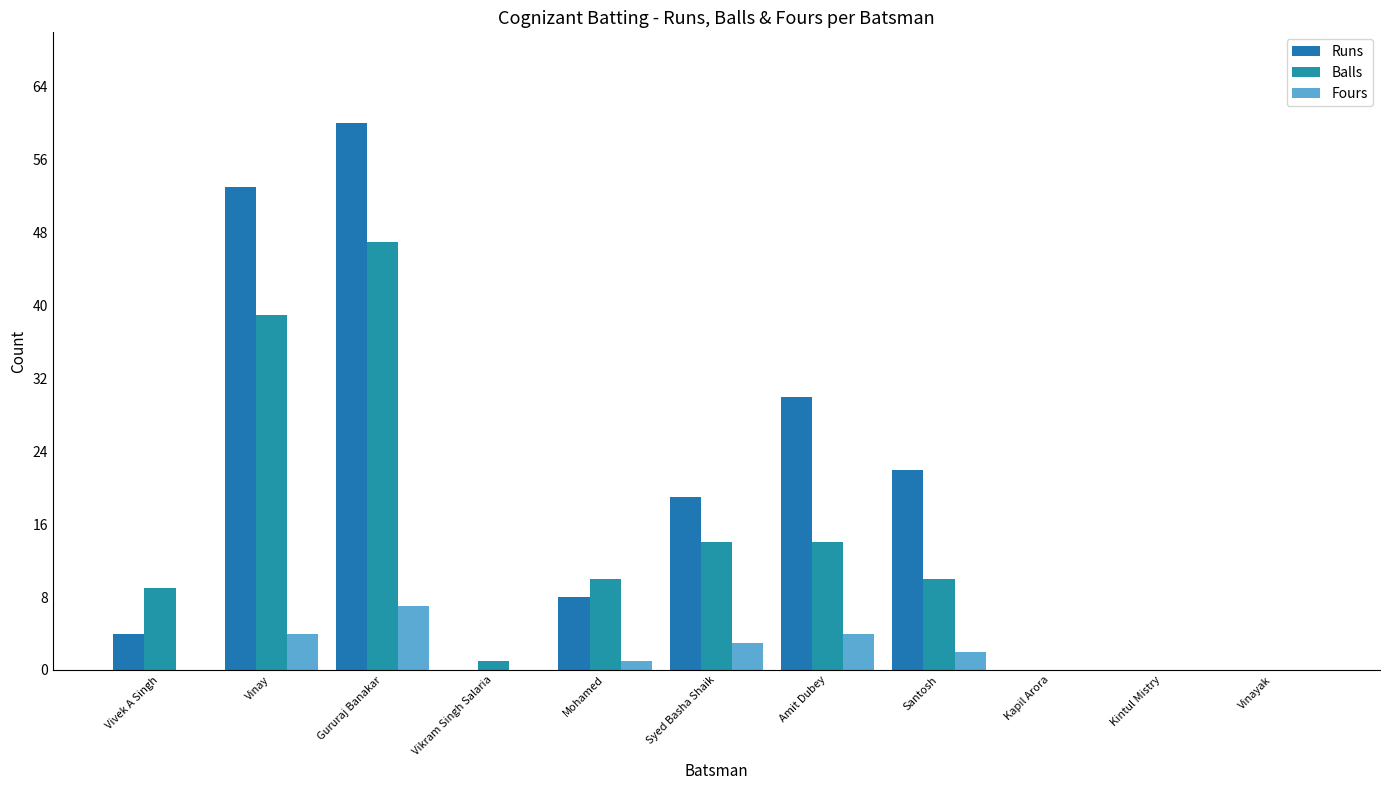

Reading right to left, list all the values displayed in this chart.

Runs: Vinayak=0	Kintul Mistry=0	Kapil Arora=0	Santosh=22	Amit Dubey=30	Syed Basha Shaik=19	Mohamed=8	Vikram Singh Salaria=0	Gururaj Banakar=60	Vinay=53	Vivek A Singh=4
Balls: Vinayak=0	Kintul Mistry=0	Kapil Arora=0	Santosh=10	Amit Dubey=14	Syed Basha Shaik=14	Mohamed=10	Vikram Singh Salaria=1	Gururaj Banakar=47	Vinay=39	Vivek A Singh=9
Fours: Vinayak=0	Kintul Mistry=0	Kapil Arora=0	Santosh=2	Amit Dubey=4	Syed Basha Shaik=3	Mohamed=1	Vikram Singh Salaria=0	Gururaj Banakar=7	Vinay=4	Vivek A Singh=0